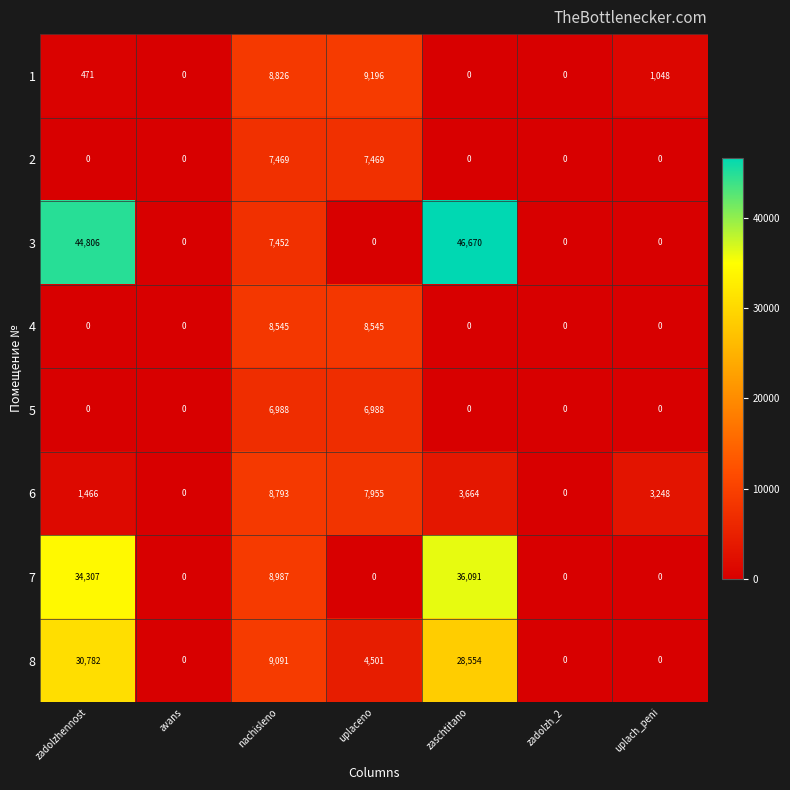

How many distinct data groups are displayed?

8